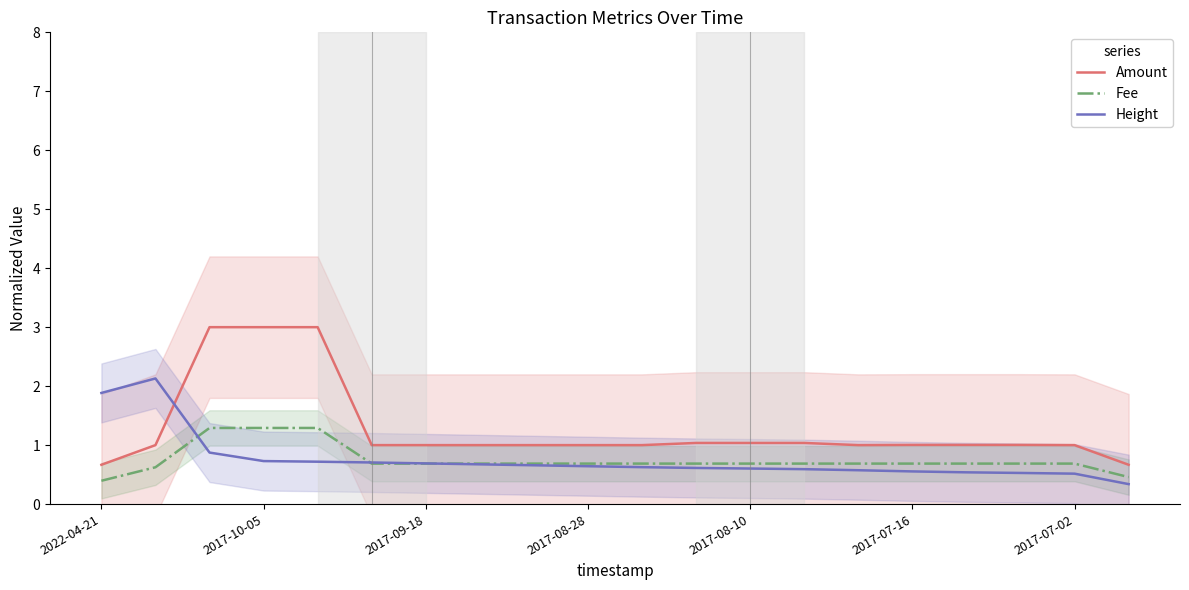

Reading left to right, list all the values displayed in this chart.

Amount: 0.7	1.0	3.0	3.0	3.0	1.0	1.0	1.0	1.0	1.0	1.0	1.0	1.0	1.0	1.0	1.0	1.0	1.0	1.0	0.7
Fee: 0.4	0.6	1.3	1.3	1.3	0.7	0.7	0.7	0.7	0.7	0.7	0.7	0.7	0.7	0.7	0.7	0.7	0.7	0.7	0.5
Height: 1.9	2.1	0.9	0.7	0.7	0.7	0.7	0.7	0.7	0.6	0.6	0.6	0.6	0.6	0.6	0.6	0.5	0.5	0.5	0.3